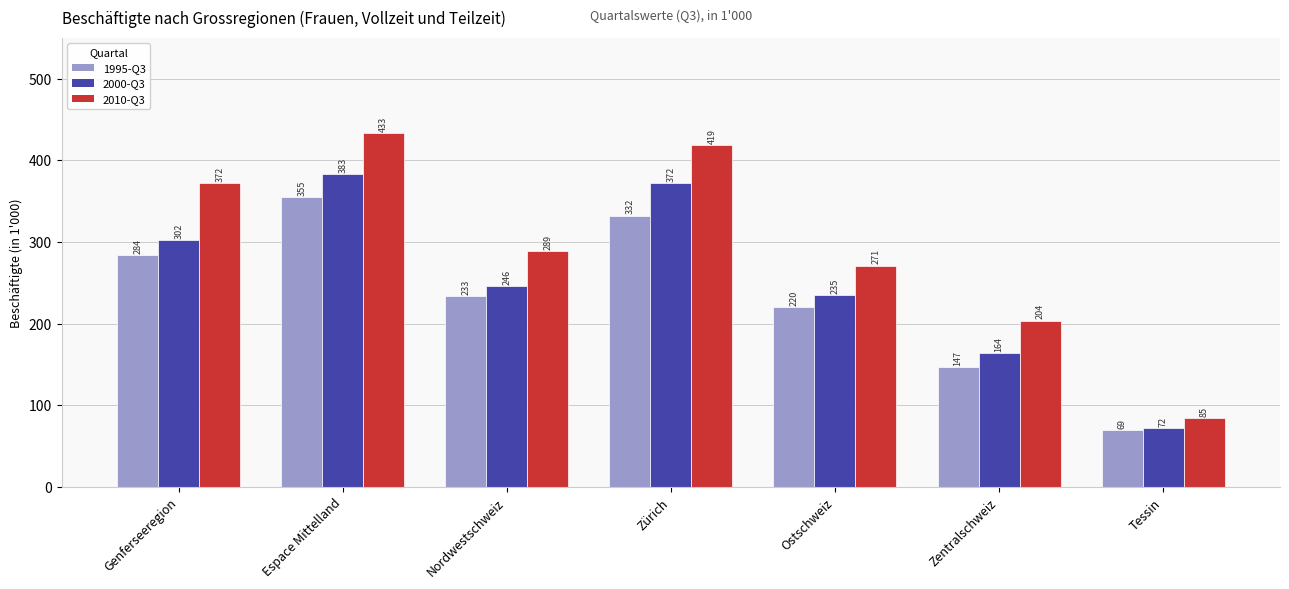

Where does the 1995-Q3 series first go above 233?

Genferseeregion